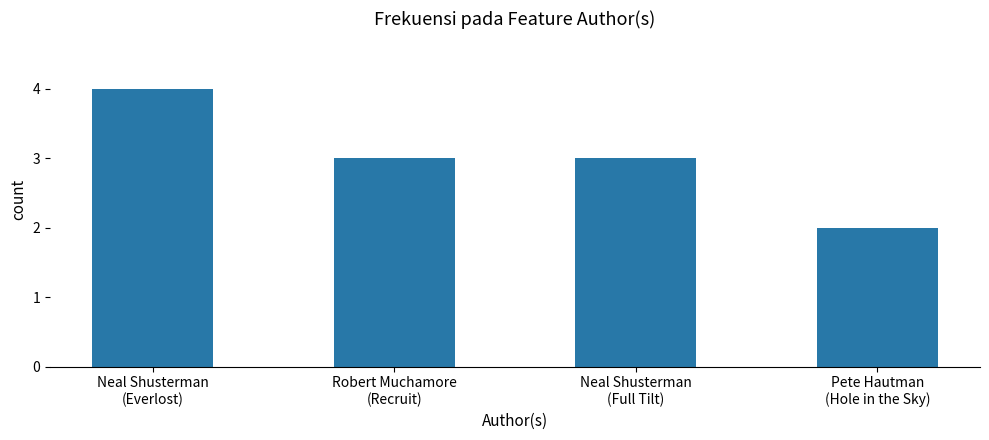

What is the maximum value shown in the chart?

4